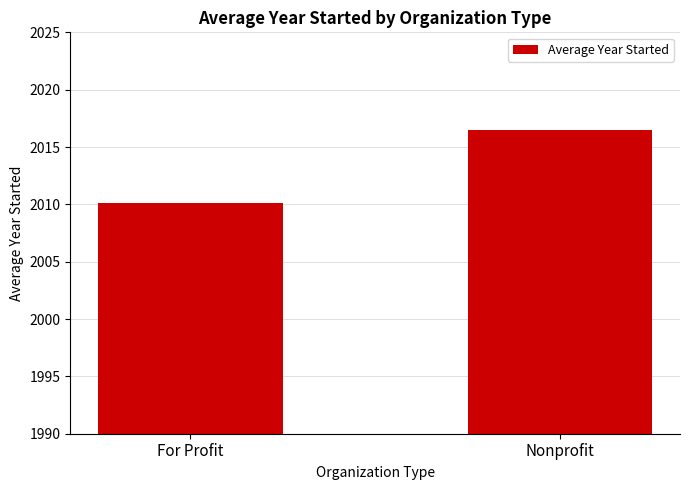

How many bars are there in total?

2